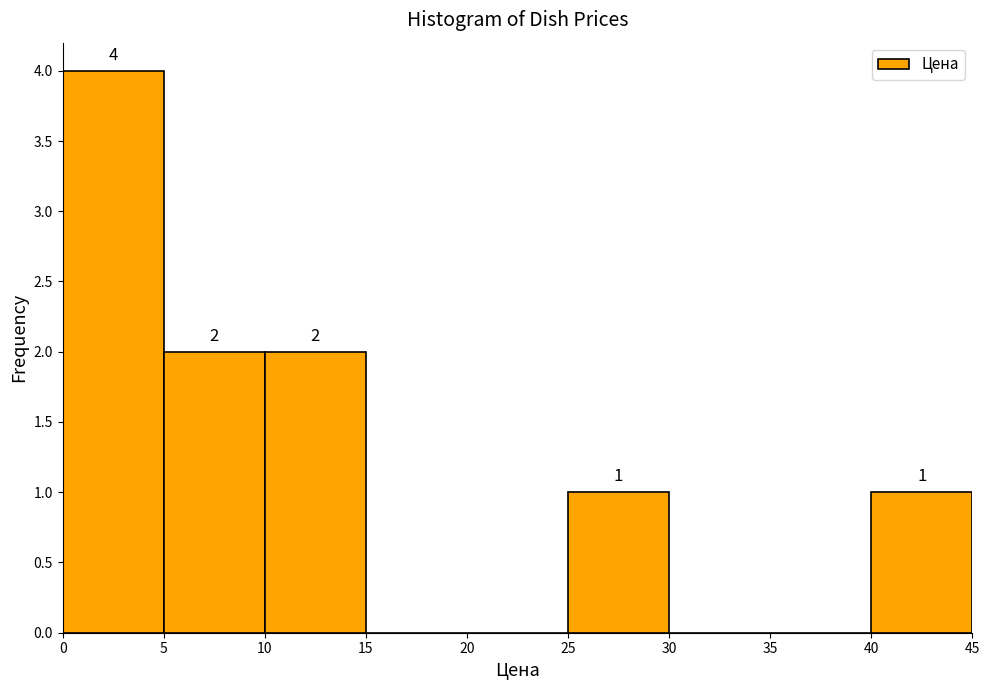

Which range on the x-axis has the tallest bar?

0 to 5